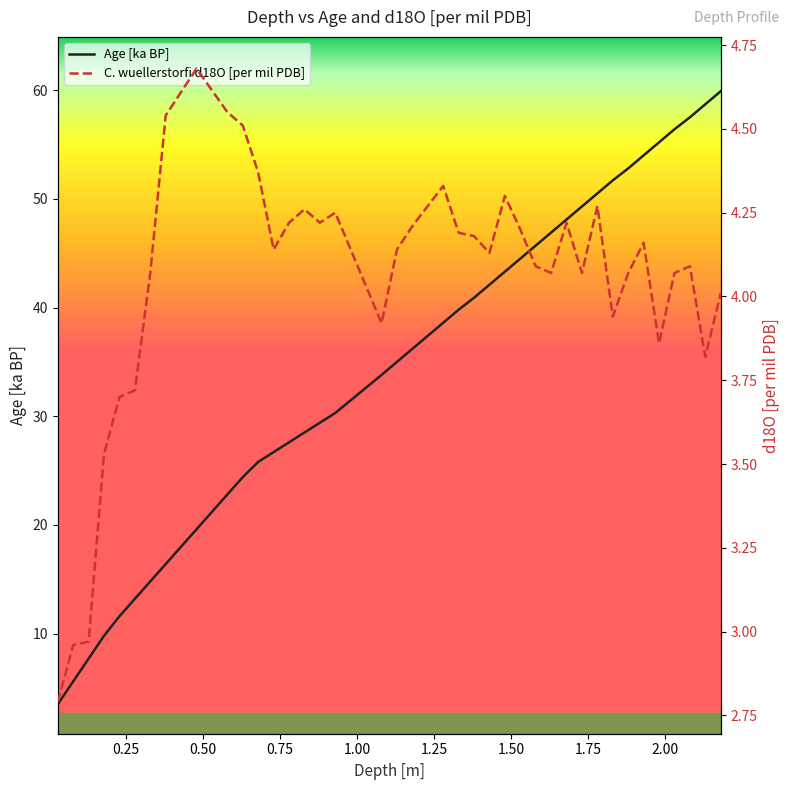

The Age [ka BP] series shows 56.2 at 19. True or false?

False